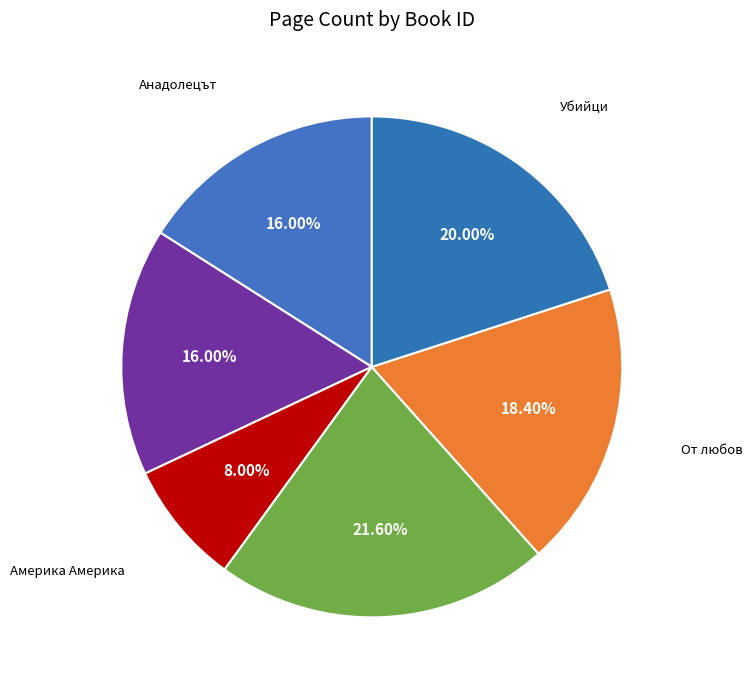

Count the number of slices in the pie.

6